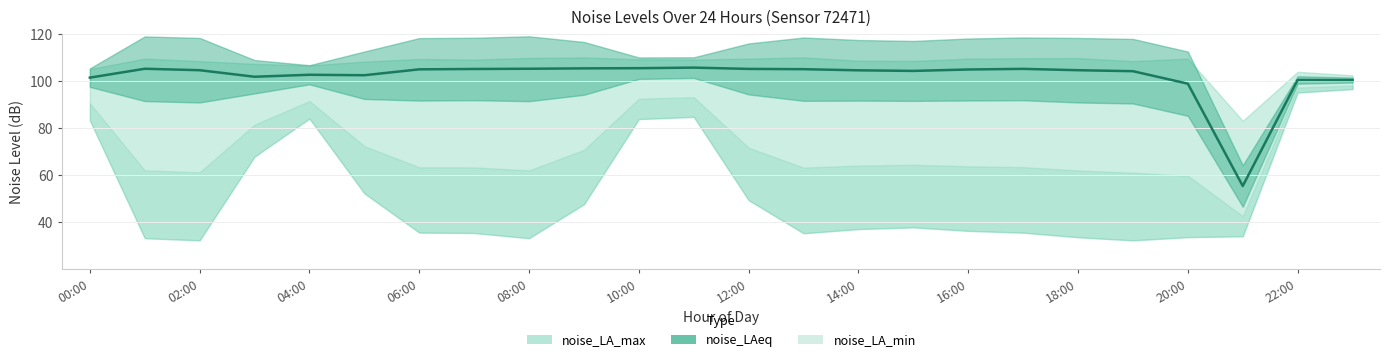

What position from the right is 14:00?

10